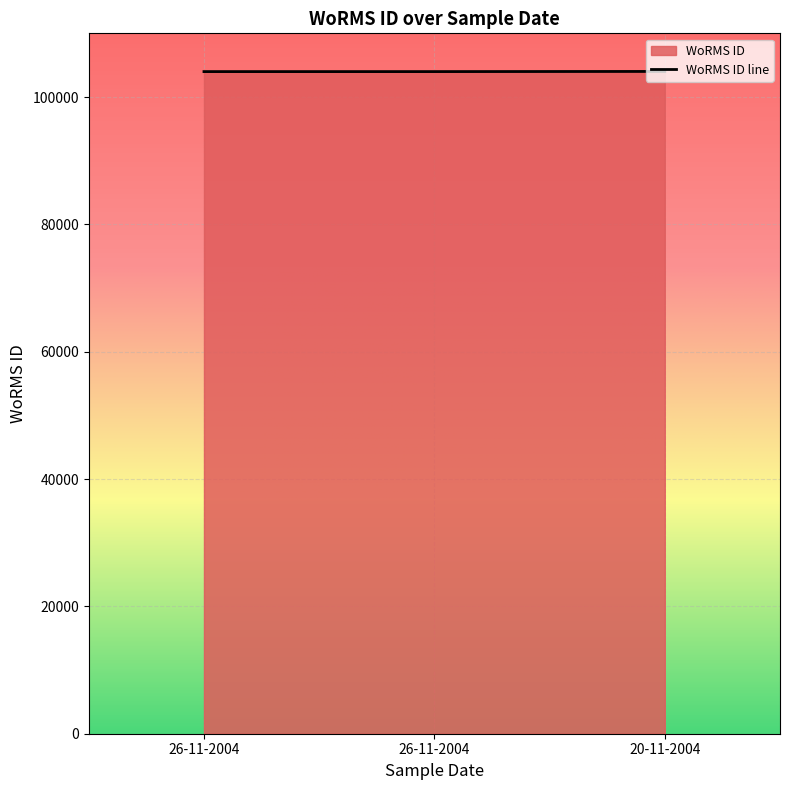

What is the sum of all values?

311998